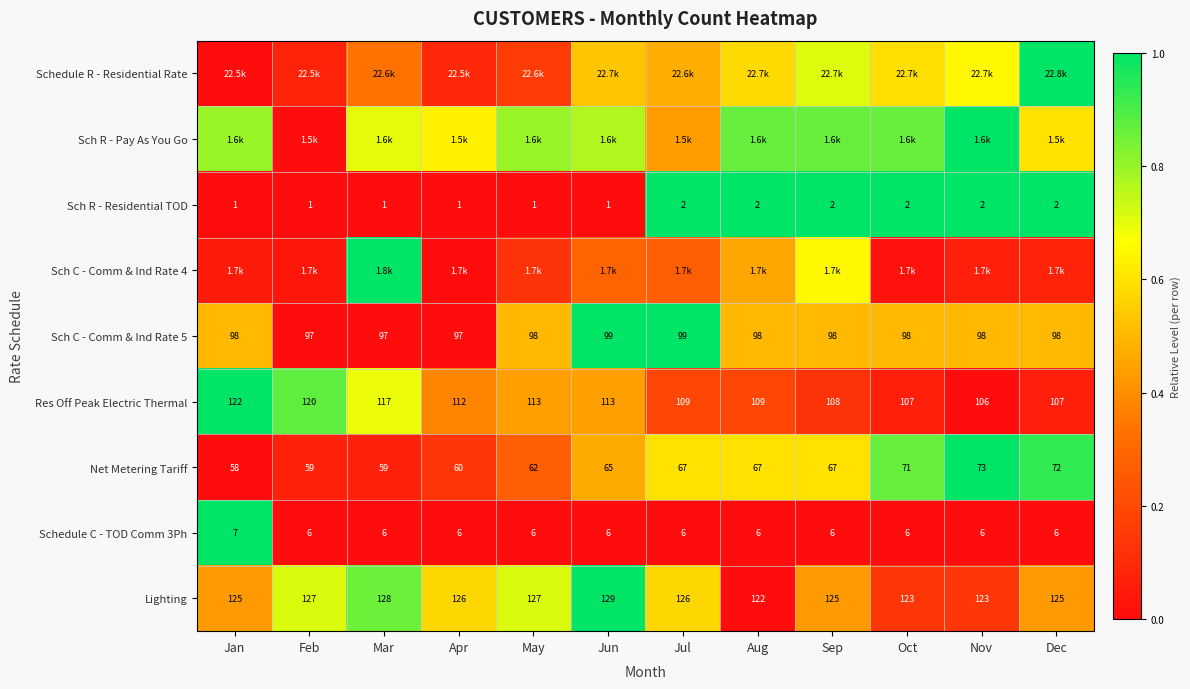

Is the value of Sch R - Residential TOD at May greater than the value of Lighting at Apr?

No